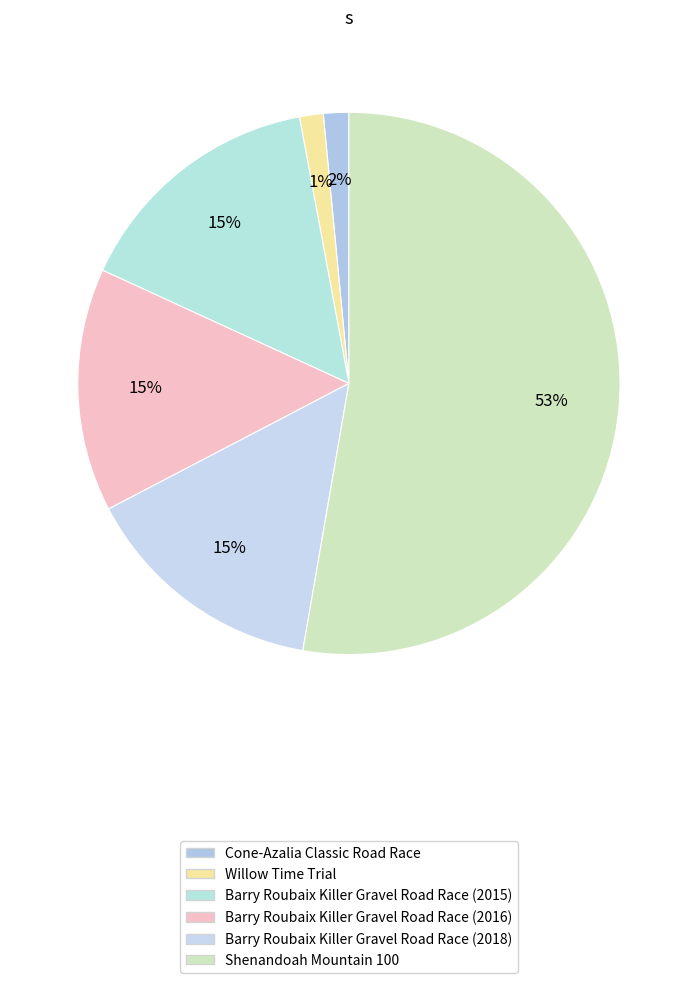

To the nearest percent, what is the average slice percentage?

17%